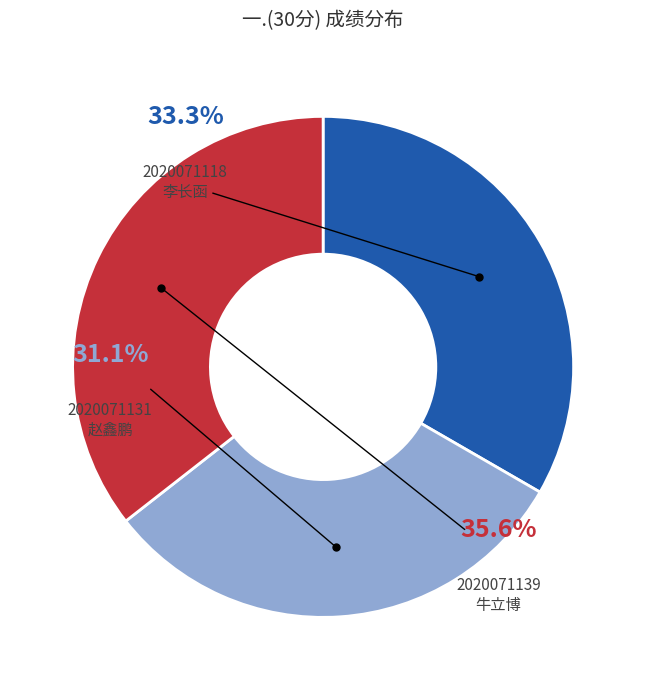

What is the change in value from 2020071118
李长函 to 2020071131
赵鑫鹏?

-1